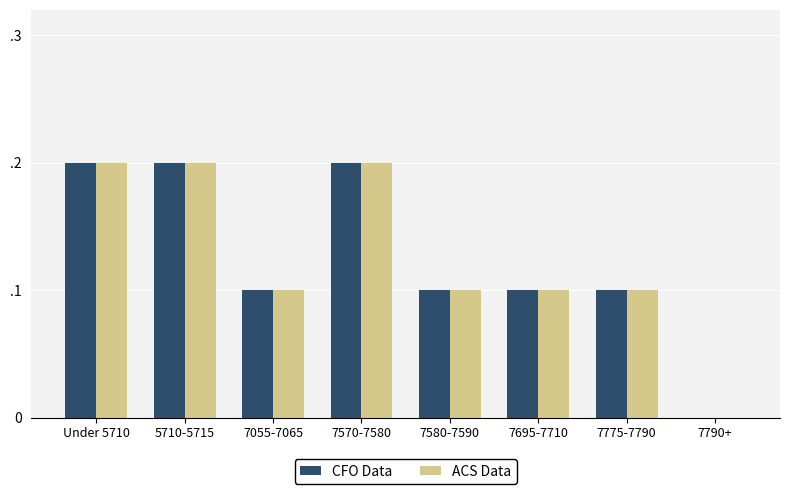

Count the CFO Data values in the range 0 to 1.

8